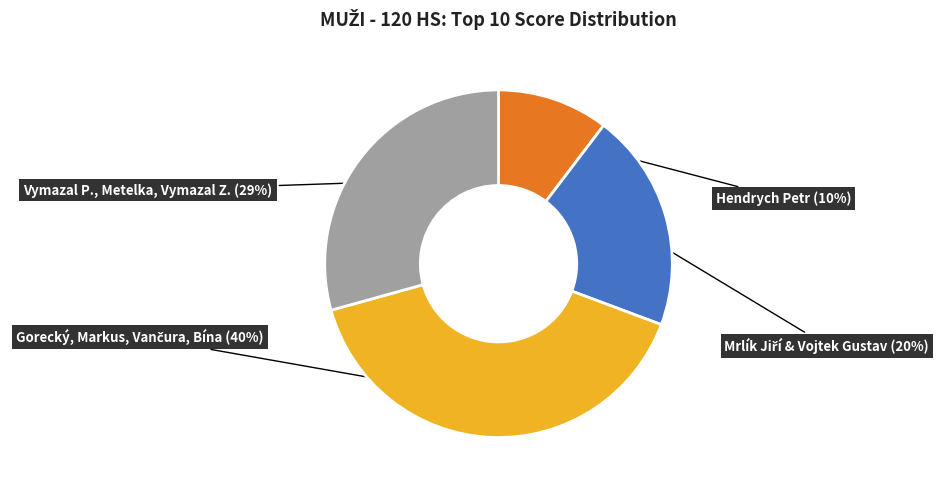

Is there a majority slice in this chart?

No